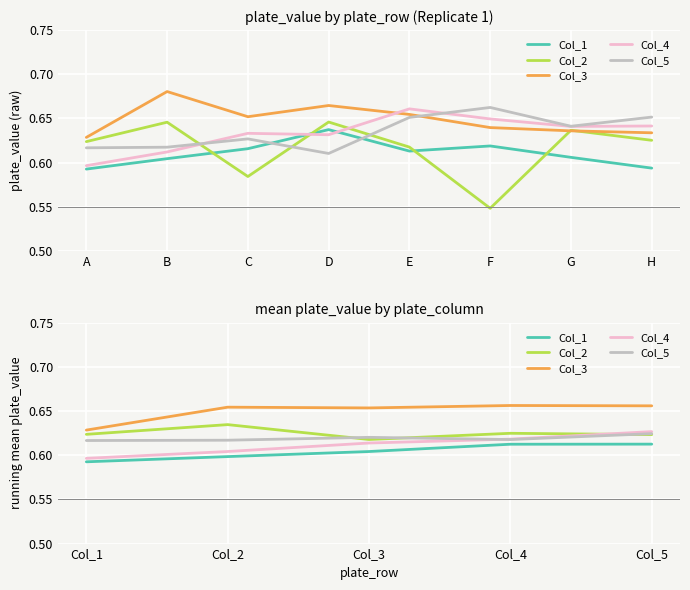

What are all the series names shown in the legend?

Col_1, Col_2, Col_3, Col_4, Col_5